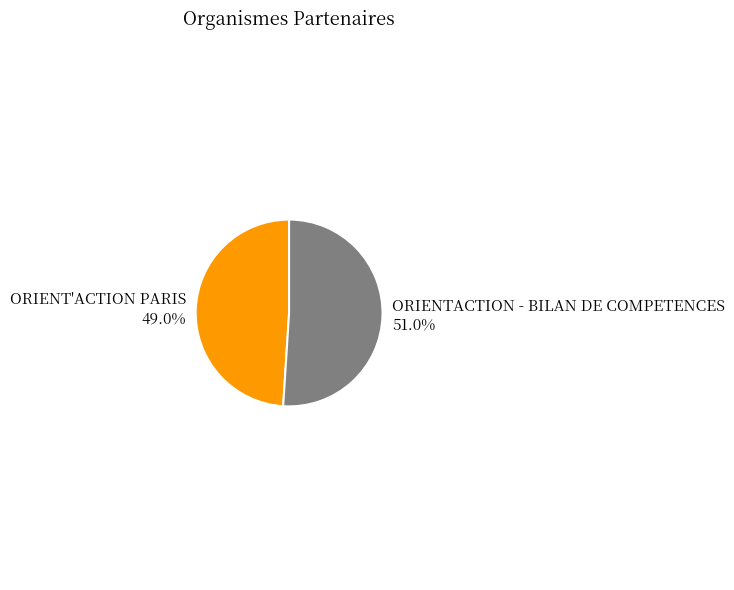

What is the total percentage of ORIENTACTION - BILAN DE COMPETENCES and ORIENT'ACTION PARIS?

100.0%